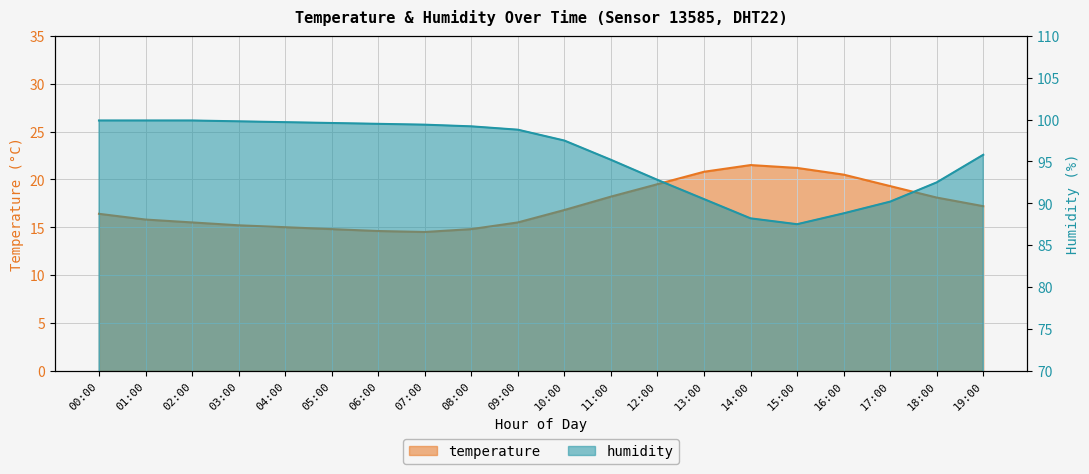

How many series are shown in this chart?

2